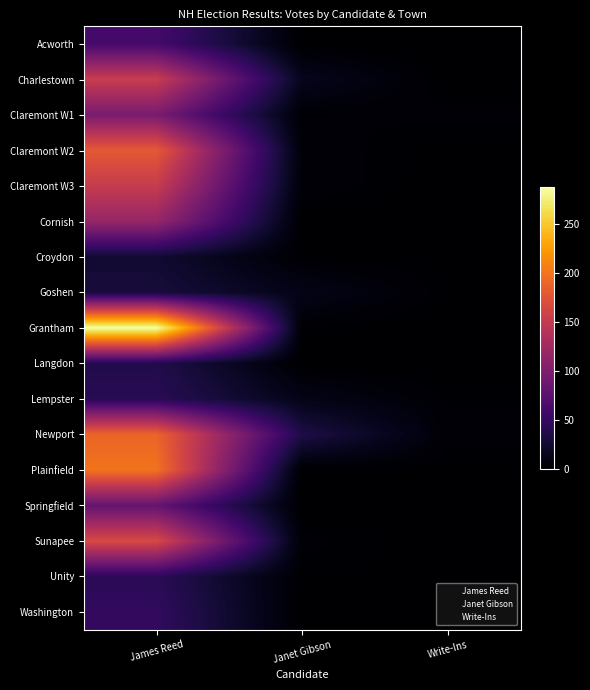

What is the difference between the highest and lowest values at Janet Gibson?

35